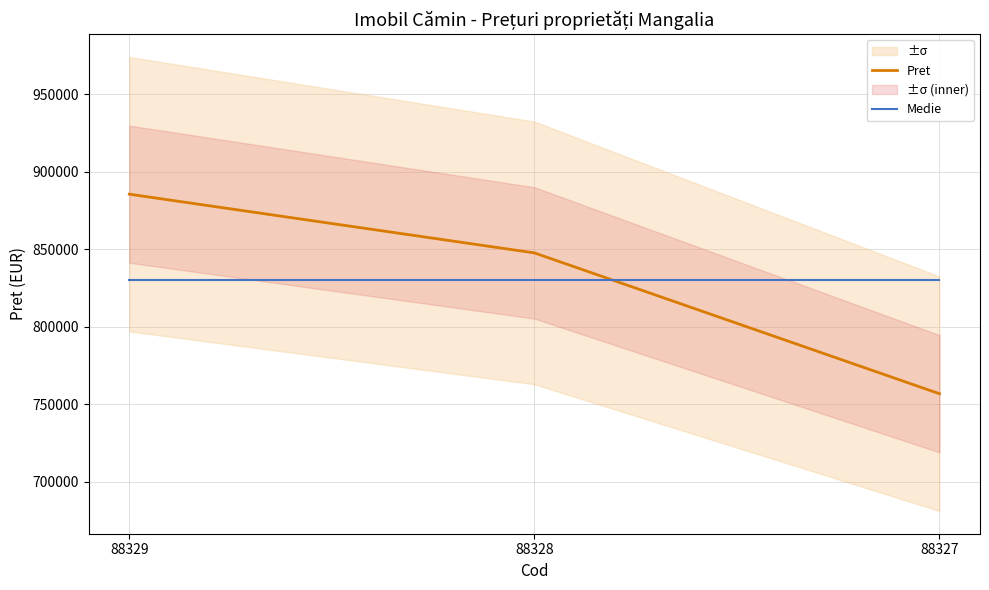

Between 88328 and 88327, which is larger?

88328